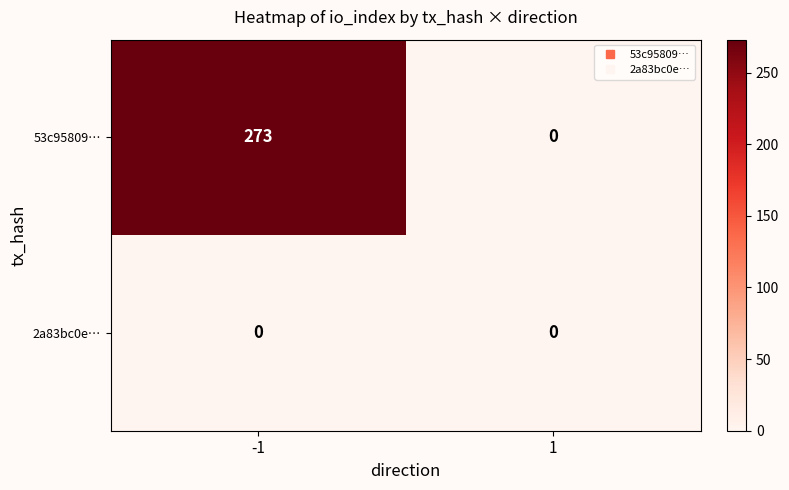

What is the difference between the 53c95809… values at 1 and -1?

273